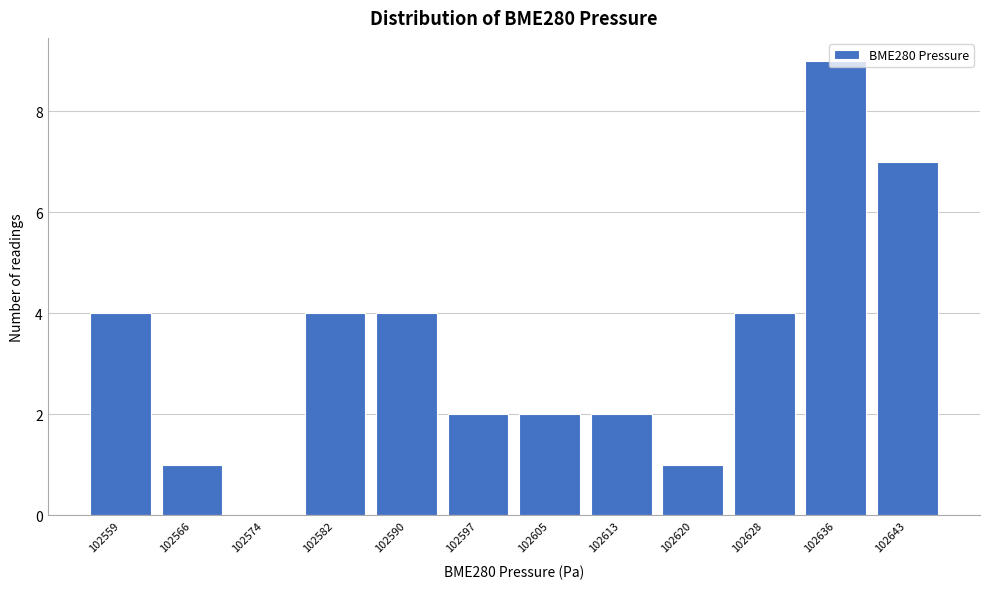

Between 102559 and 102566, which is larger?

102559